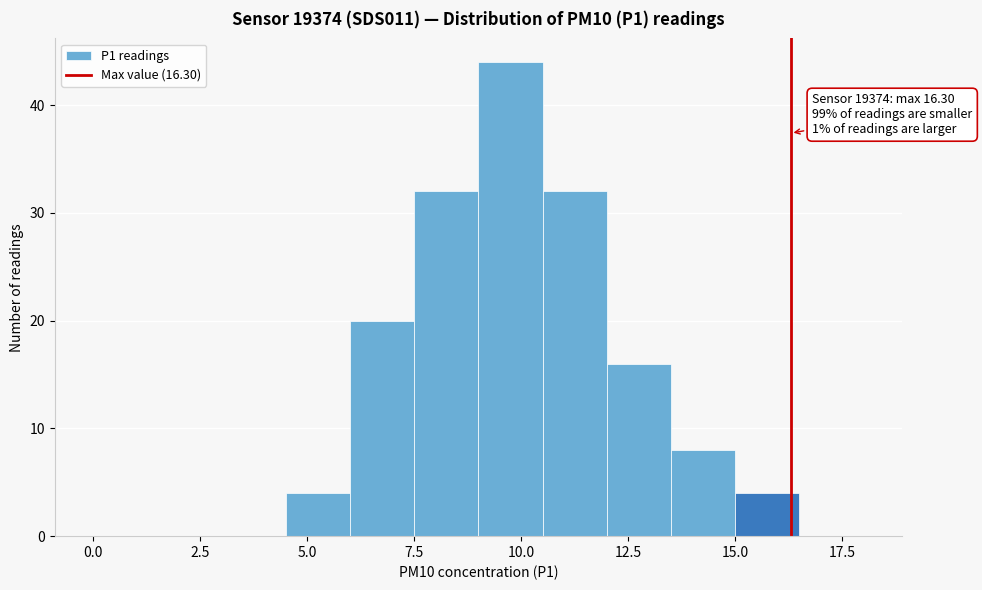

Around what value on the x-axis is the tallest bar? Give the approximate position of its centre, as read against the axis.

10.0